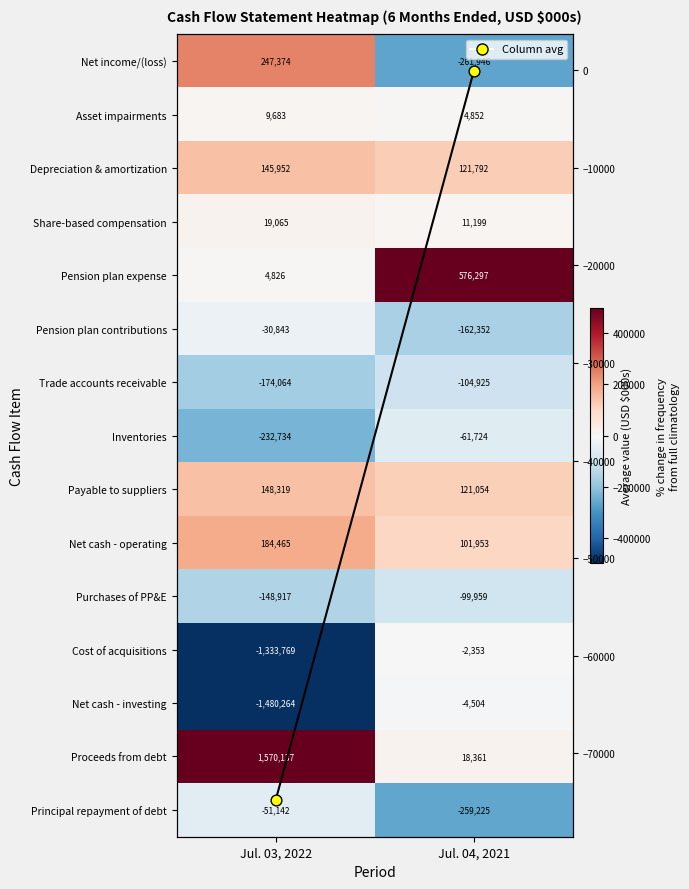

Which series changed the most between Jul. 03, 2022 and Jul. 04, 2021?

Proceeds from debt